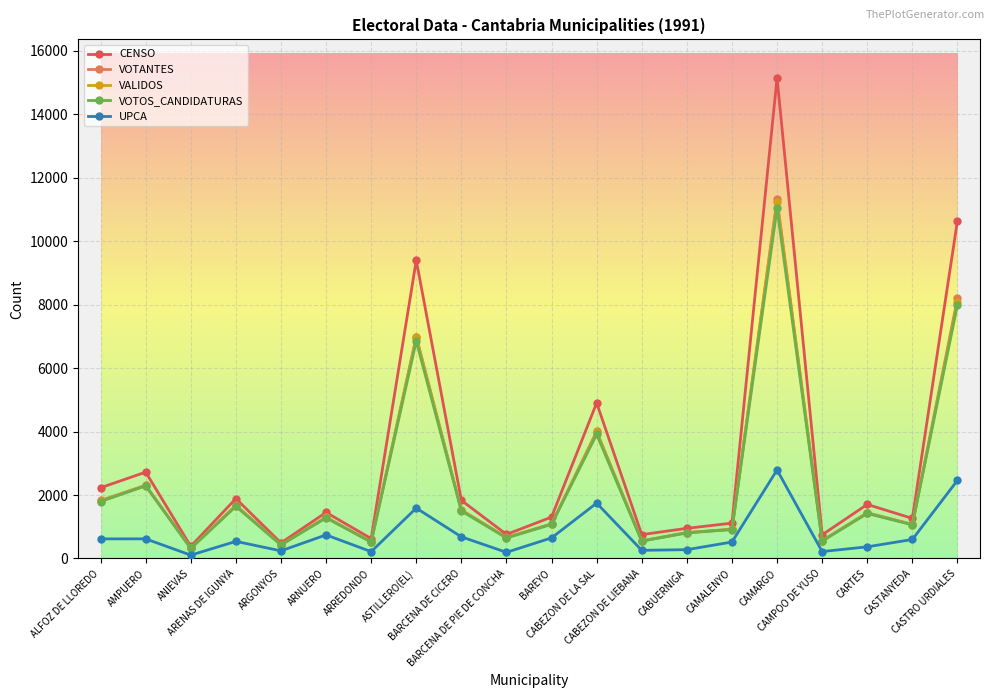

True or false: UPCA and VOTANTES cross at least once.

False